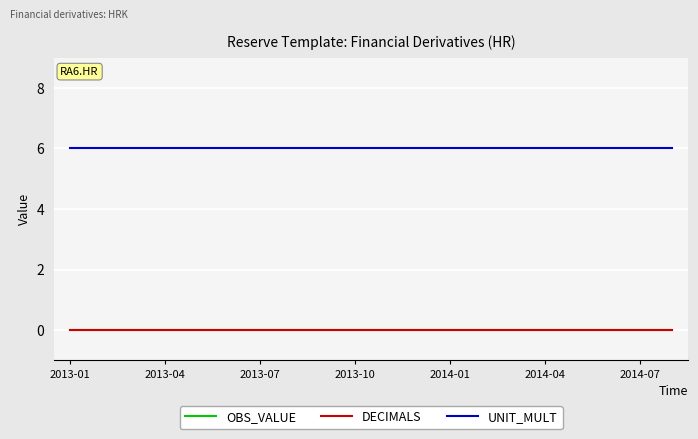

True or false: UNIT_MULT has more than 1 interior local peaks.

False